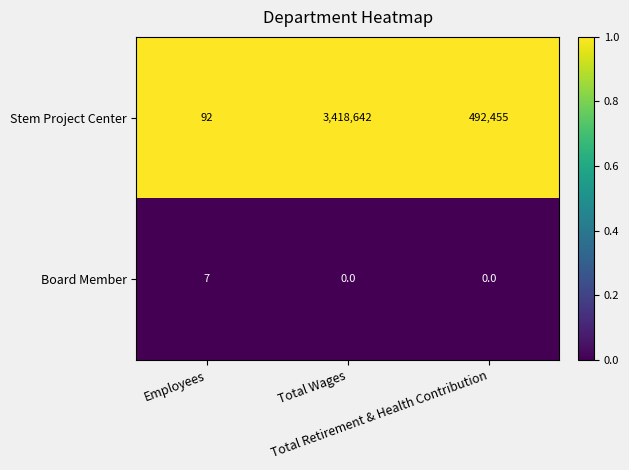

Which series has the largest total across all categories?

Stem Project Center